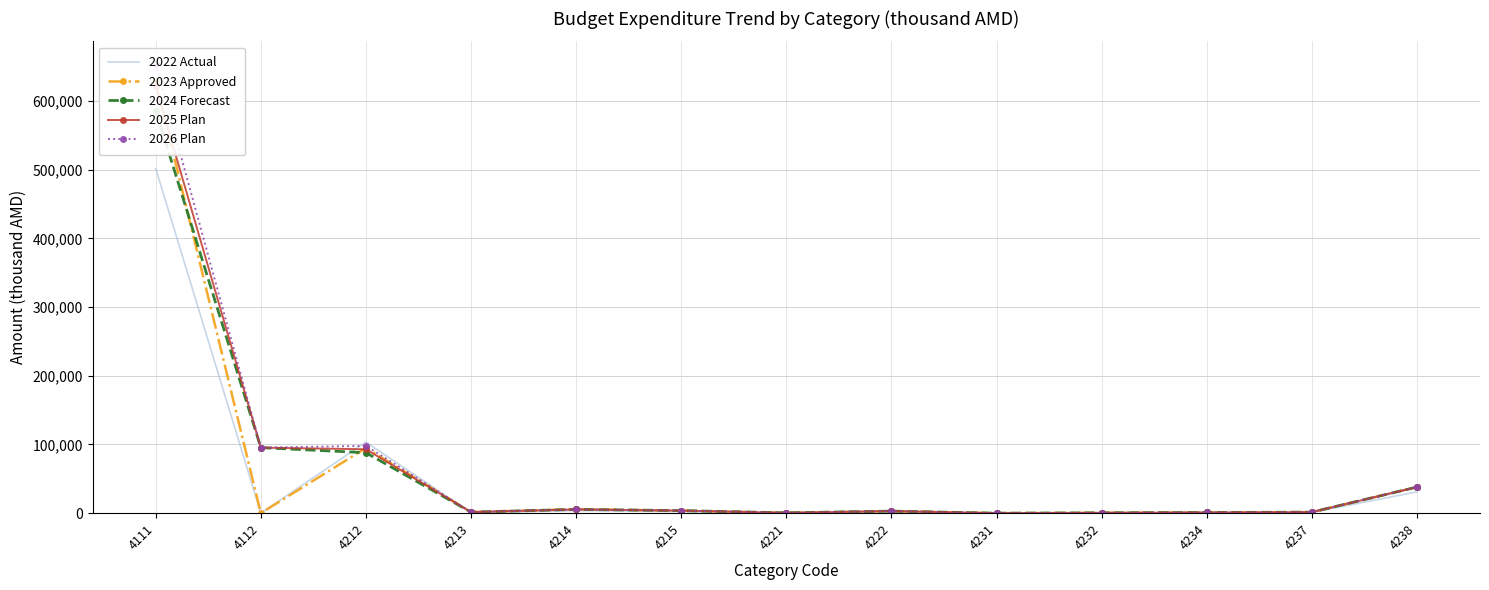

Reading left to right, list all the values displayed in this chart.

2022 Actual: 501614.7	0.0	103486.5	637.0	3720.8	2288.5	0.0	2403.4	0.0	0.0	283.7	1078.6	31009.0
2023 Approved: 628312.0	0.0	94803.3	1625.9	5711.0	3700.0	500.0	3000.0	0.0	500.0	1000.0	1500.0	38000.0
2024 Forecast: 585886.1	95400.0	88000.0	1500.0	5500.0	3700.0	500.0	3000.0	0.0	500.0	1000.0	1500.0	38000.0
2025 Plan: 621240.1	95400.0	93000.0	1500.0	5500.0	3700.0	500.0	3000.0	0.0	500.0	1000.0	1500.0	38000.0
2026 Plan: 653991.3	95400.0	98000.0	1500.0	5500.0	3700.0	500.0	3000.0	0.0	500.0	1000.0	1500.0	38000.0